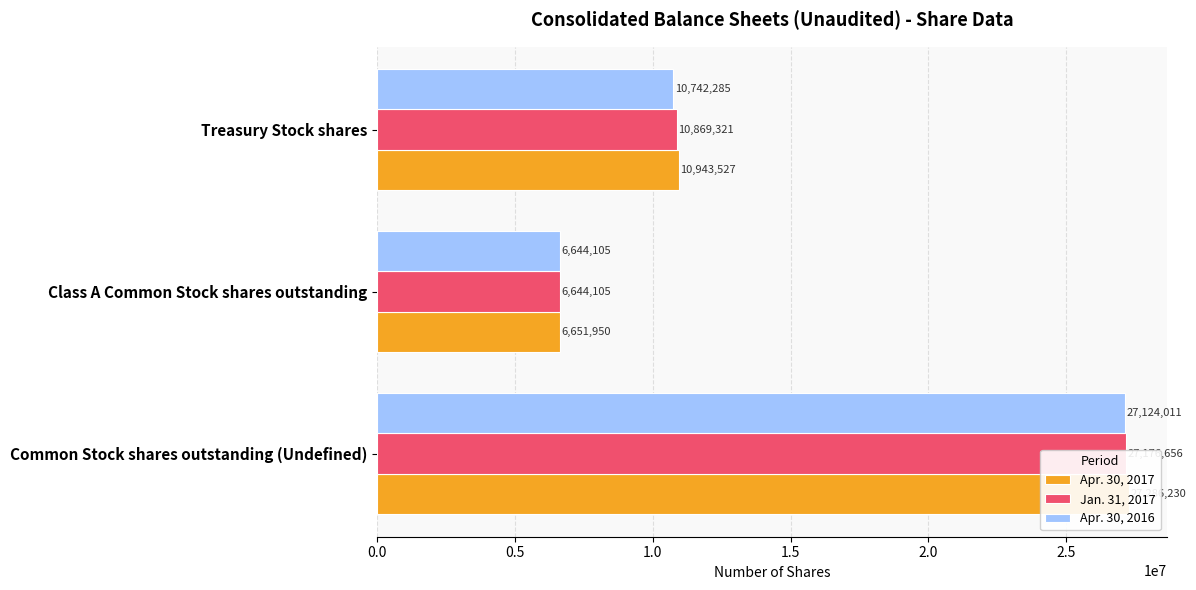

Reading left to right, extract all data points from this chart.

Apr. 30, 2017: 27286230	6651950	10943527
Jan. 31, 2017: 27176656	6644105	10869321
Apr. 30, 2016: 27124011	6644105	10742285